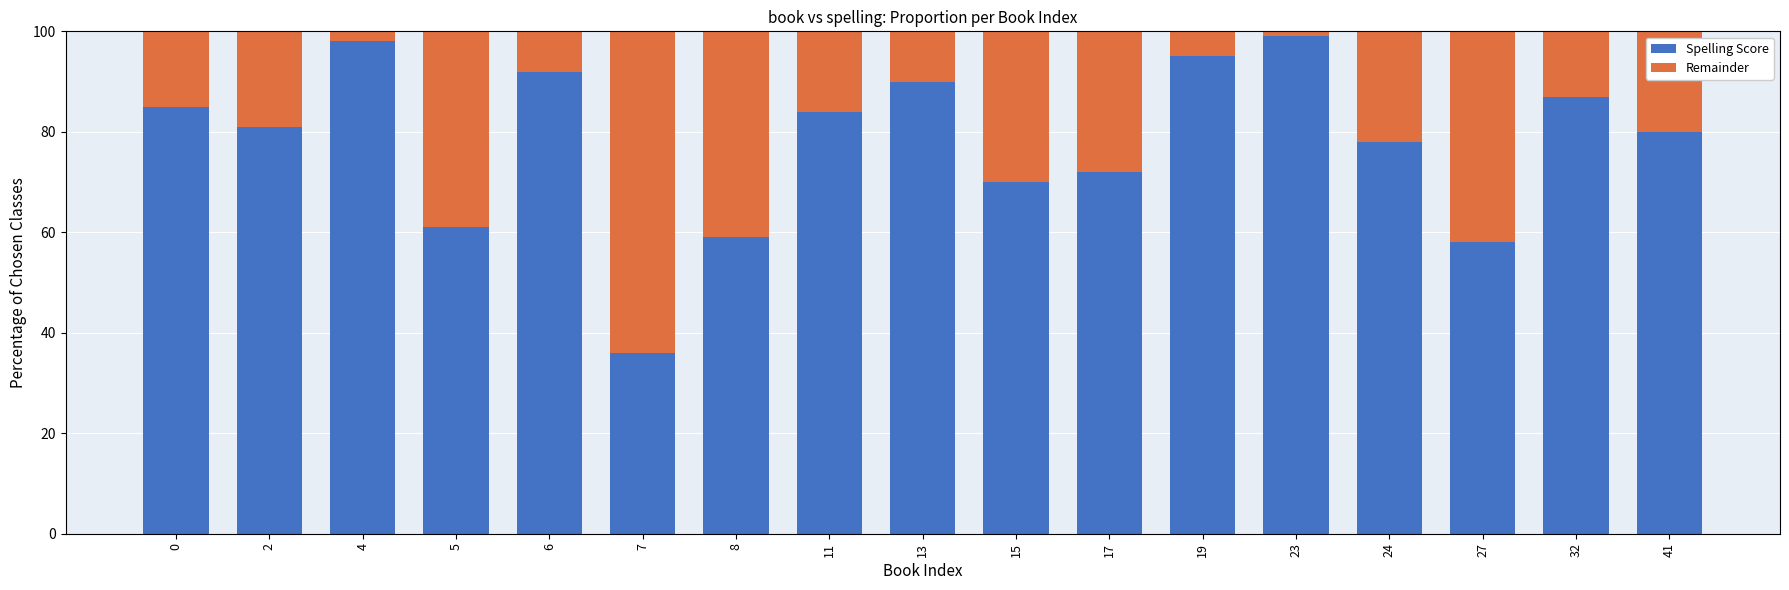

True or false: Spelling Score has a value of 58 at 0.

False